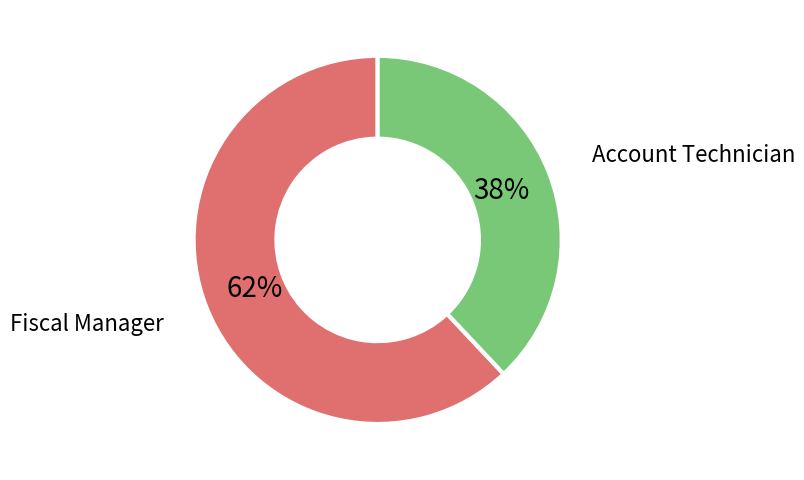

How many slices are in this pie chart?

2